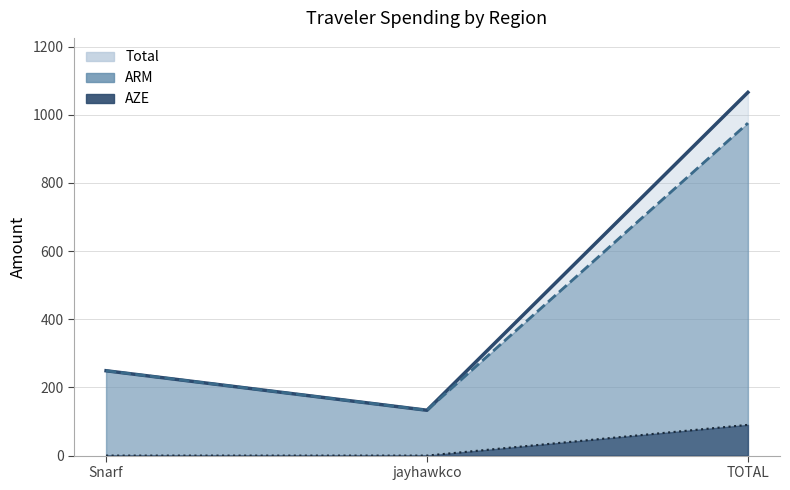

At which label does Total first exceed 248?

Snarf